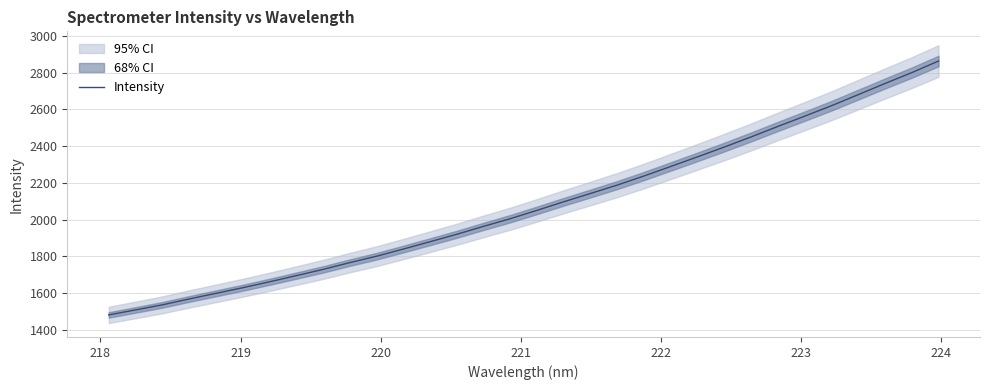

What is the highest value of the Intensity series?

2863.2